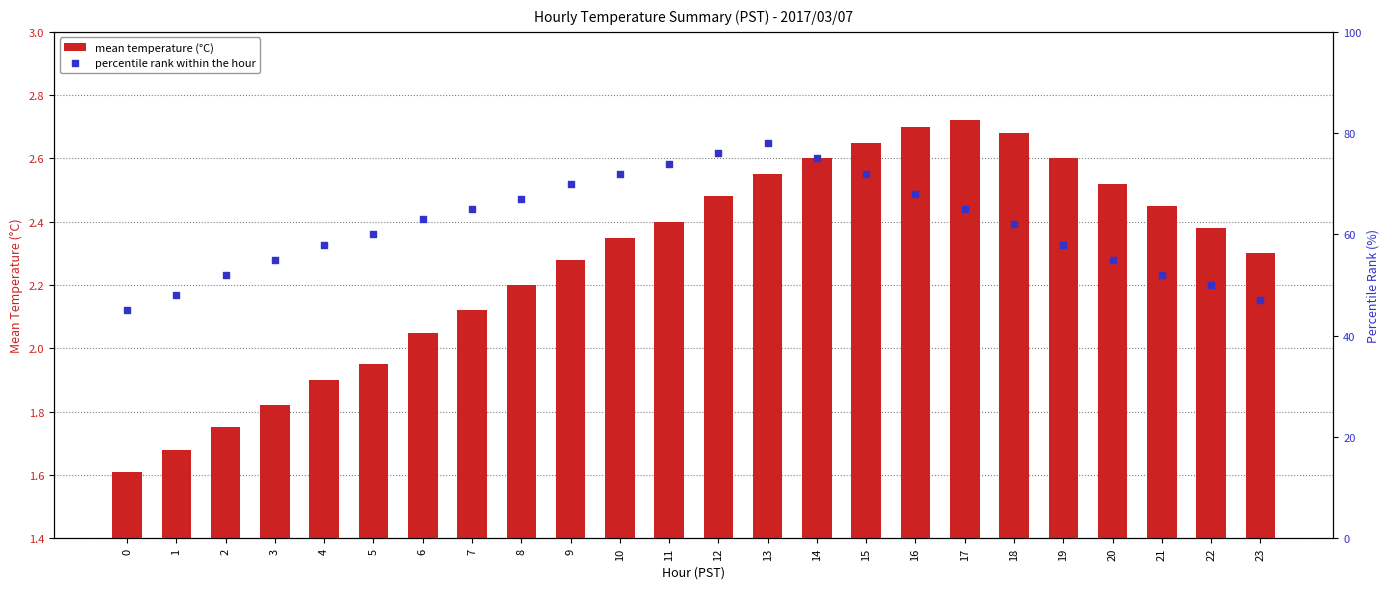

Which series has the largest total across all categories?

percentile rank within the hour